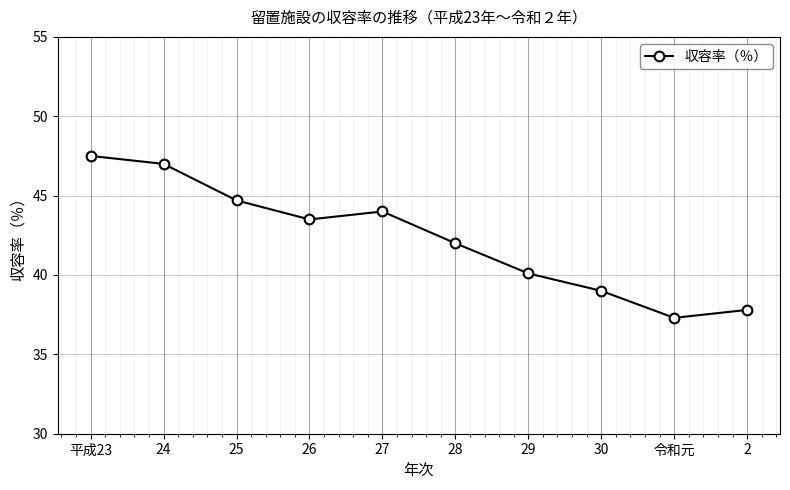

Where does the data first go above 43?

平成23